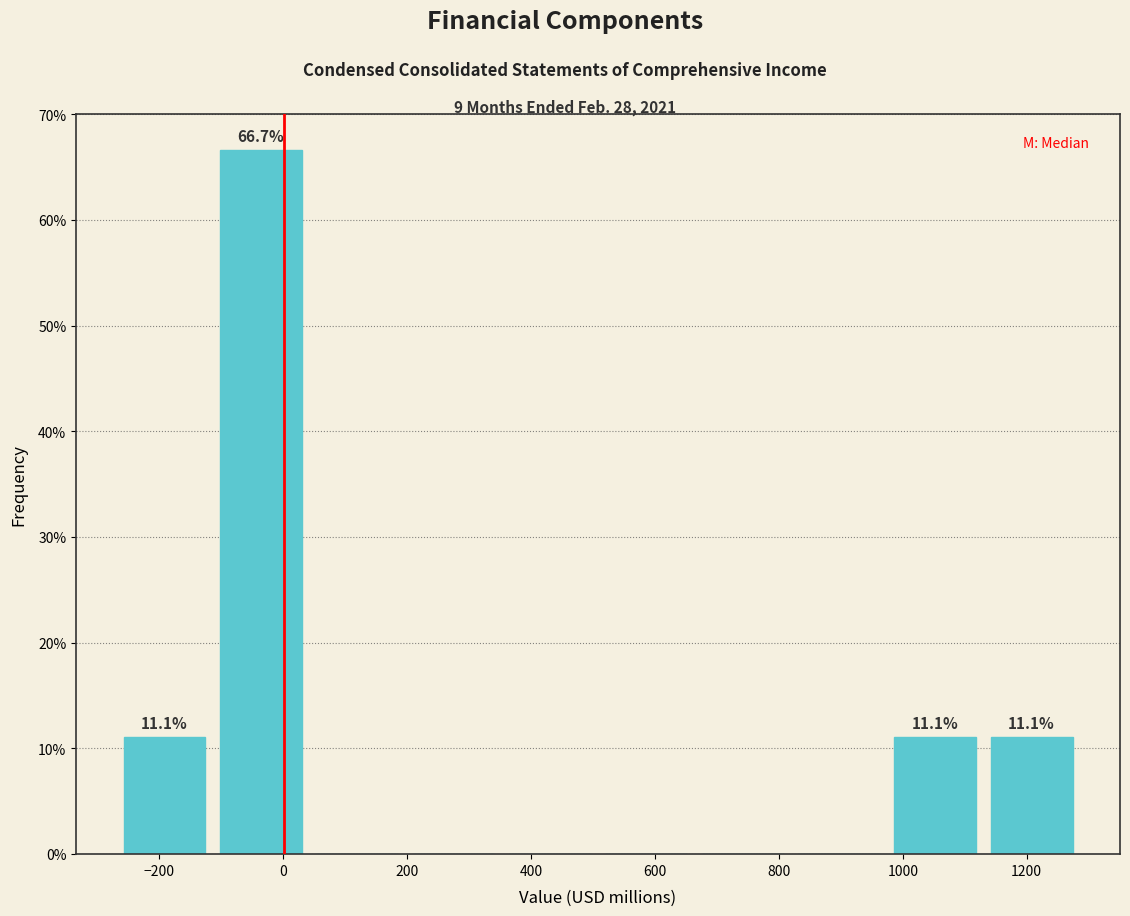

Which range on the x-axis has the tallest bar?

-120 to 40